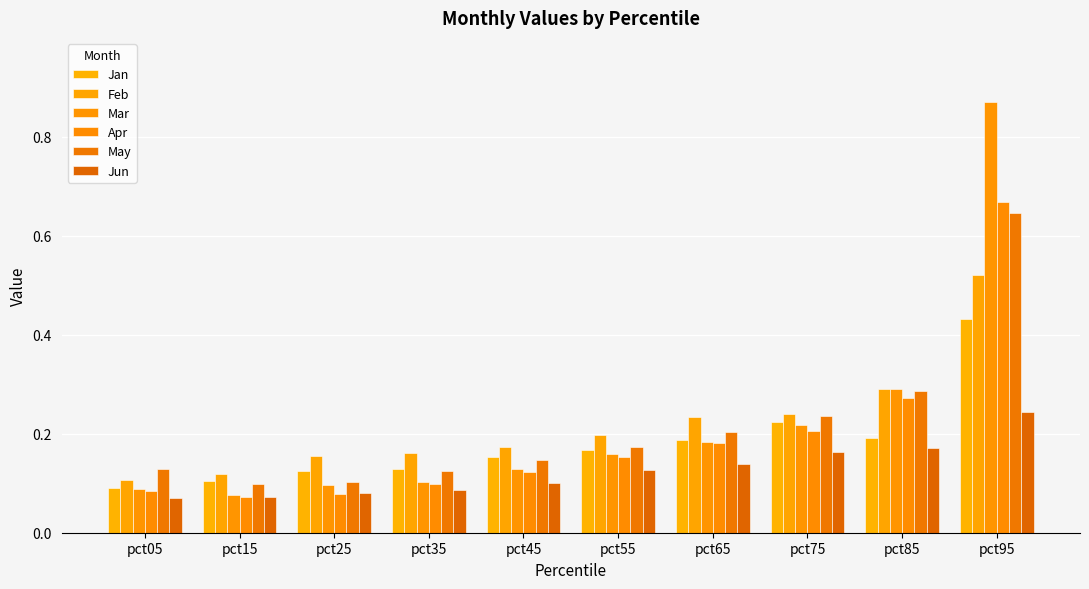

Reading right to left, what are all the values shown in this chart?

Jan: 0.4	0.2	0.2	0.2	0.2	0.2	0.1	0.1	0.1	0.1
Feb: 0.5	0.3	0.2	0.2	0.2	0.2	0.2	0.2	0.1	0.1
Mar: 0.9	0.3	0.2	0.2	0.2	0.1	0.1	0.1	0.1	0.1
Apr: 0.7	0.3	0.2	0.2	0.2	0.1	0.1	0.1	0.1	0.1
May: 0.6	0.3	0.2	0.2	0.2	0.1	0.1	0.1	0.1	0.1
Jun: 0.2	0.2	0.2	0.1	0.1	0.1	0.1	0.1	0.1	0.1